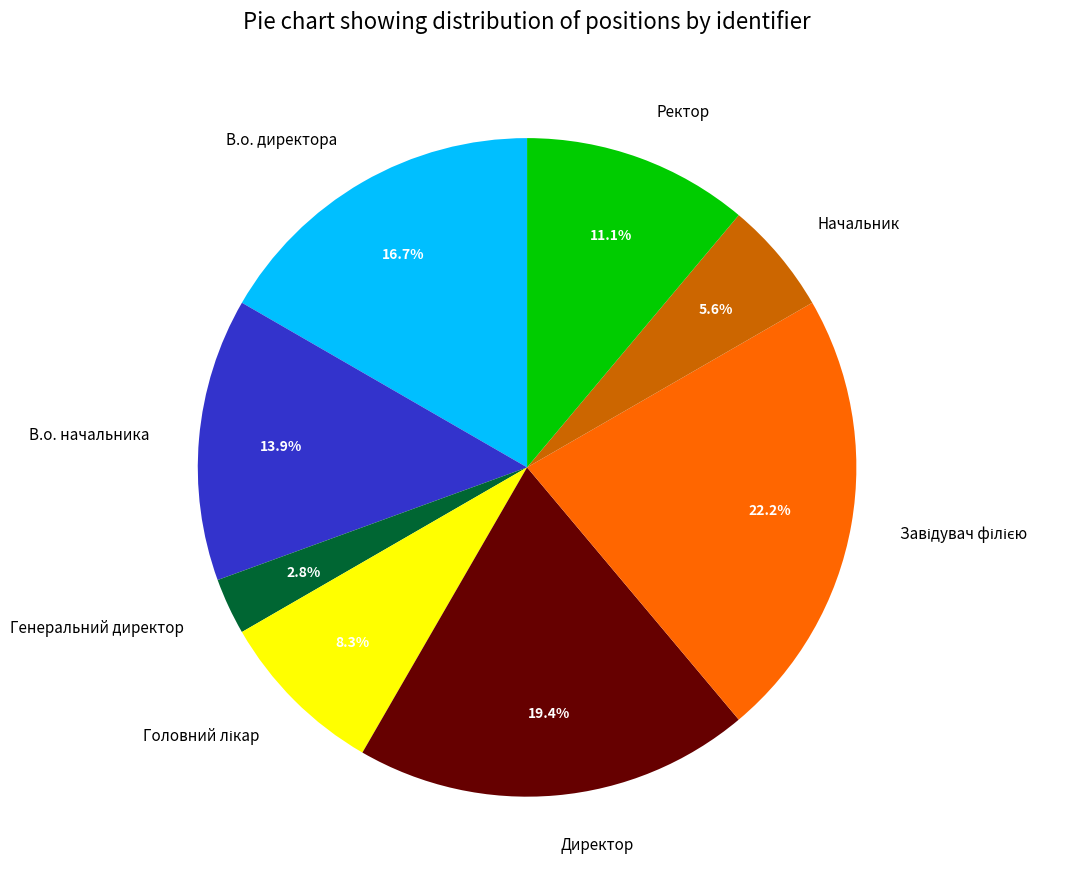

What is the ratio of the value at Начальник to the value at В.о. начальника?

0.4